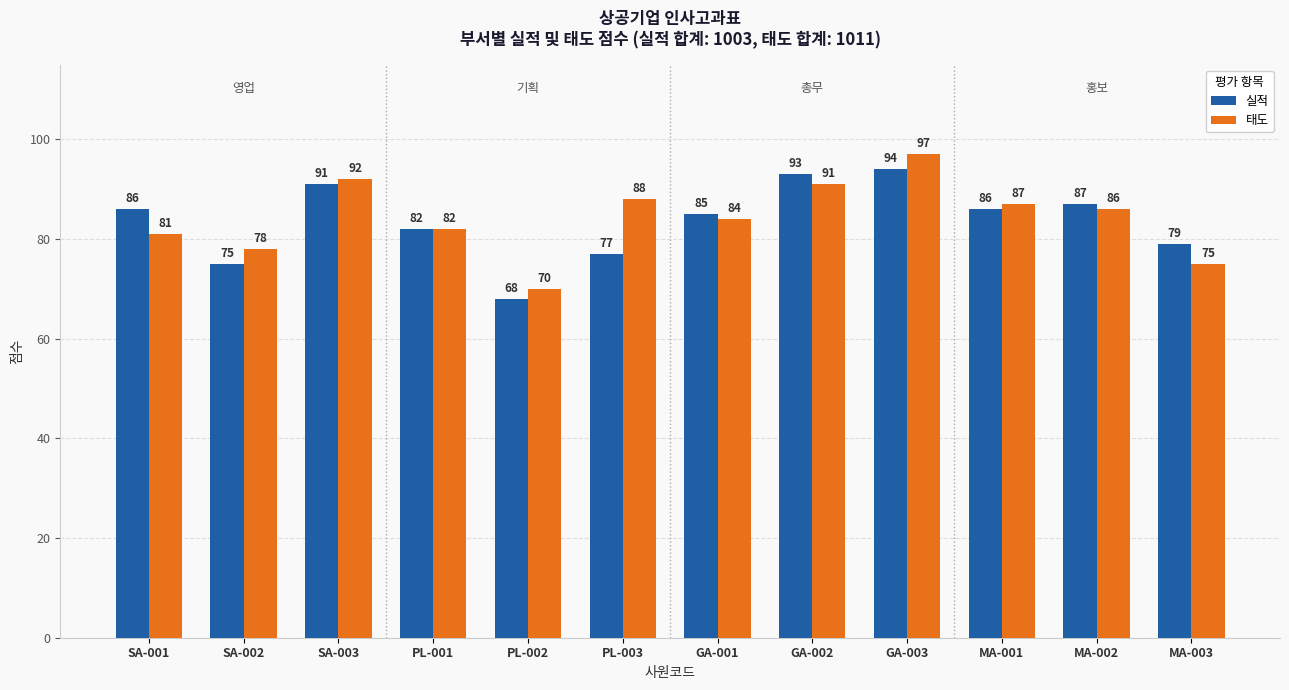

Rank the series by their average value, from highest to lowest.

태도, 실적